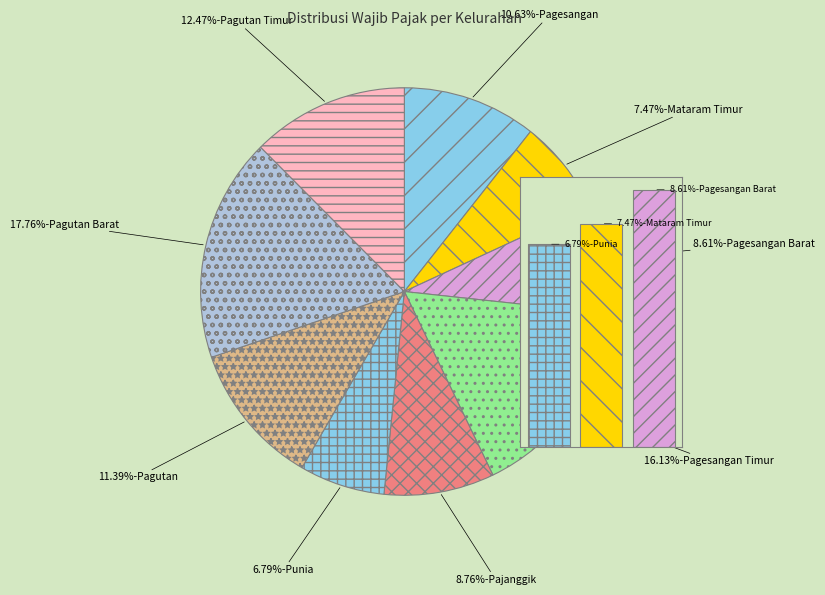

Count the number of slices in the pie.

9